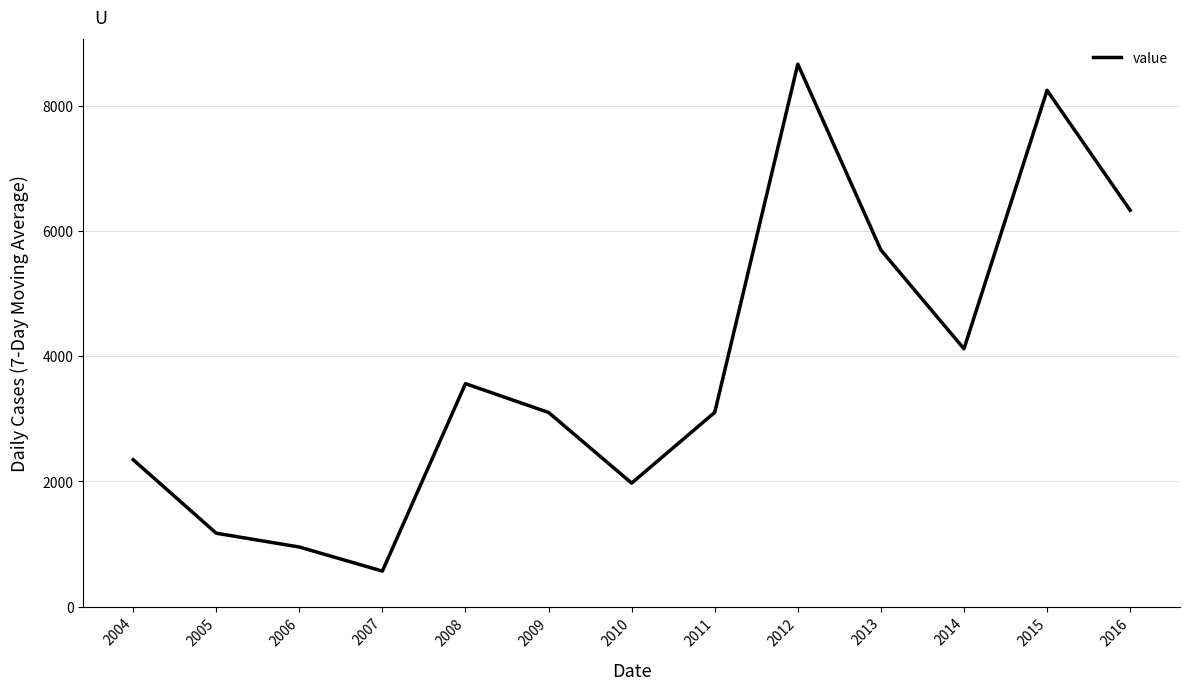

What is the difference between the maximum and minimum values?

8106.4